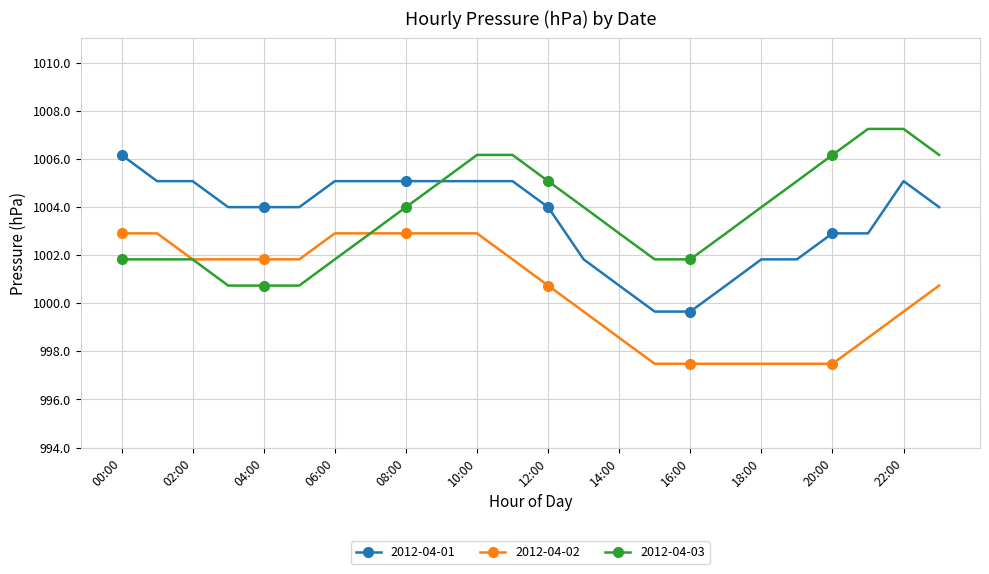

True or false: 2012-04-01 and 2012-04-02 intersect in this chart.

False